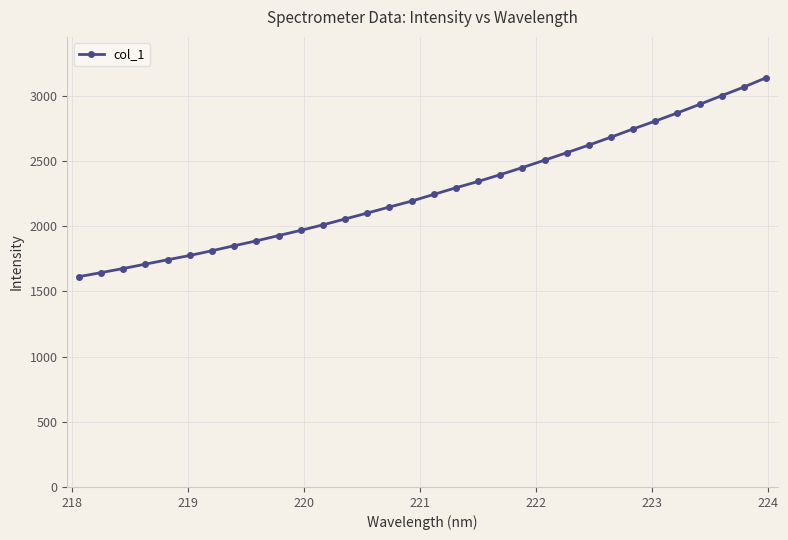

What is the difference between the second highest and second lowest values?

1423.1